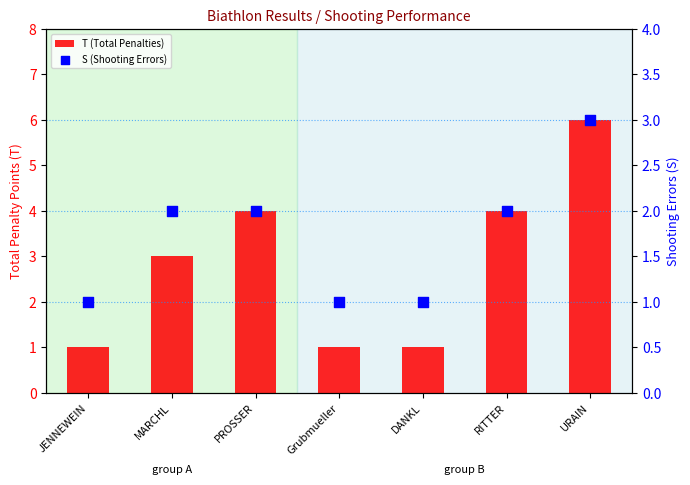

Which series reaches the minimum Y coordinate?

T (Total Penalties)